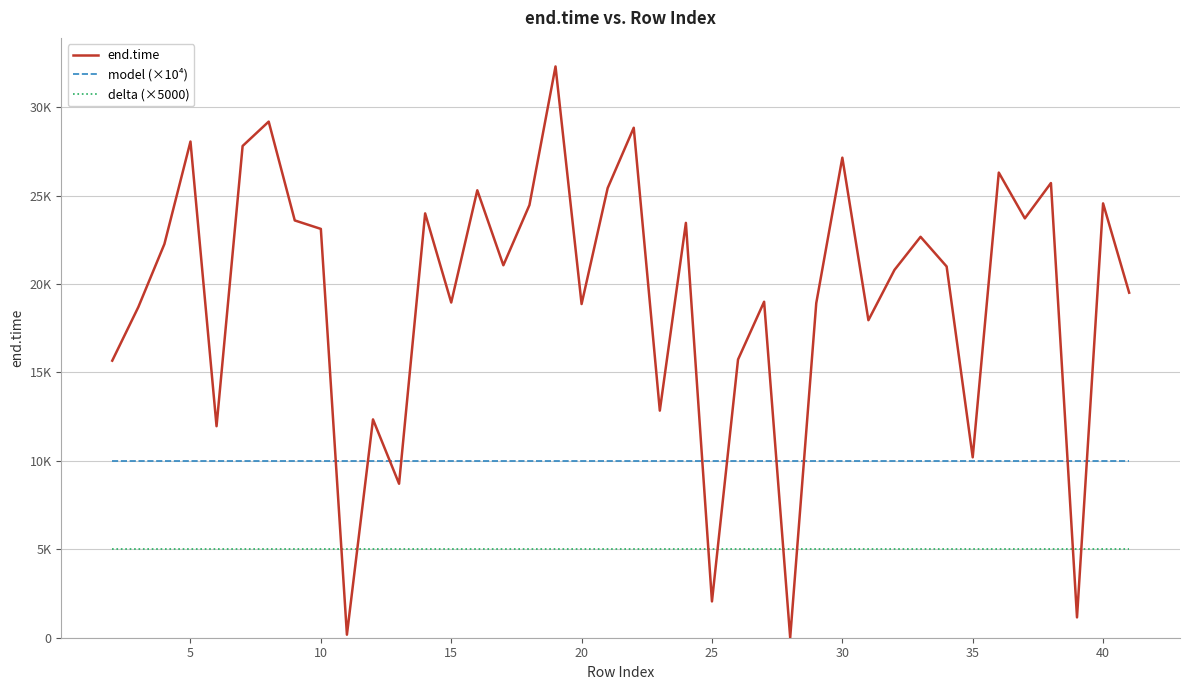

What are all the series names shown in the legend?

end.time, model (×10⁴), delta (×5000)